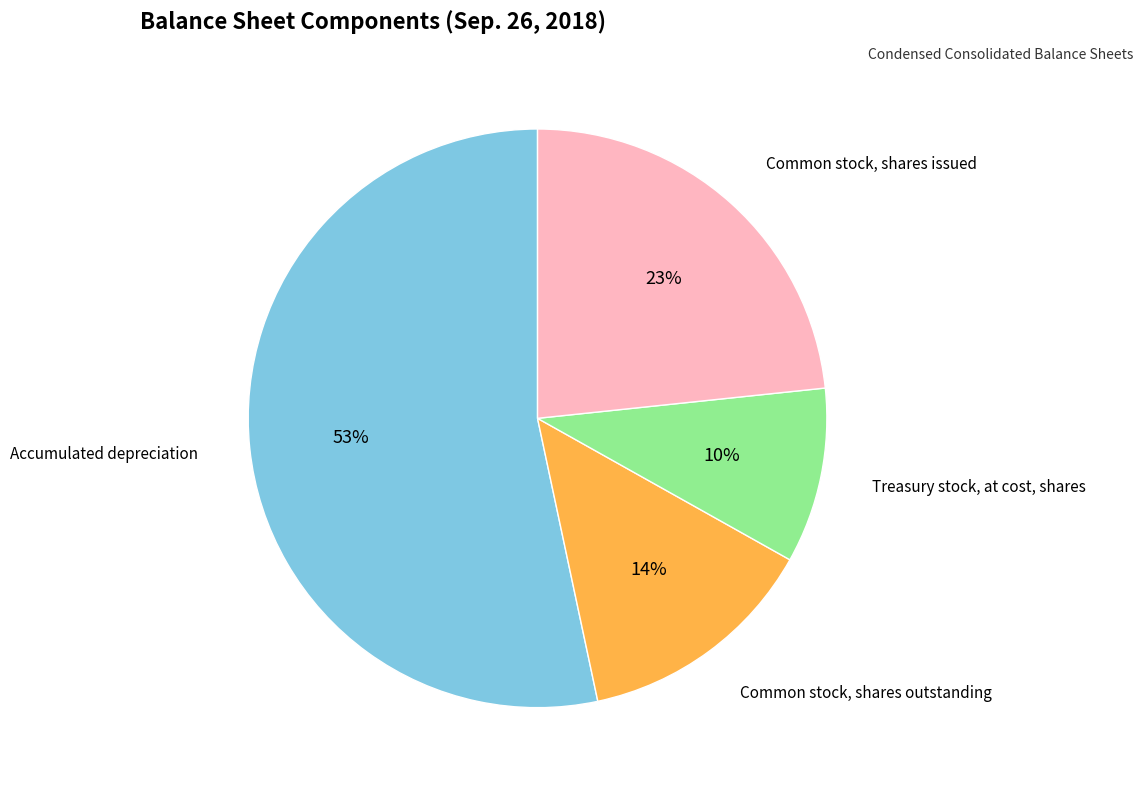

Is there any slice that represents more than half of the pie?

Yes